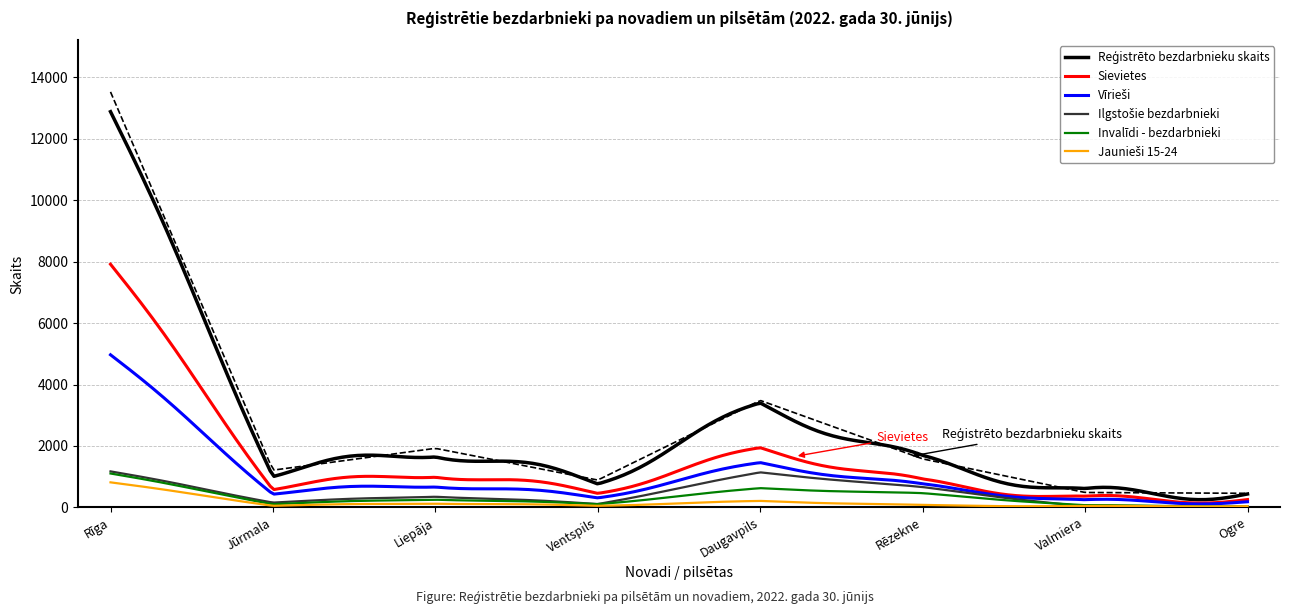

Does the chart have visible grid lines?

Yes